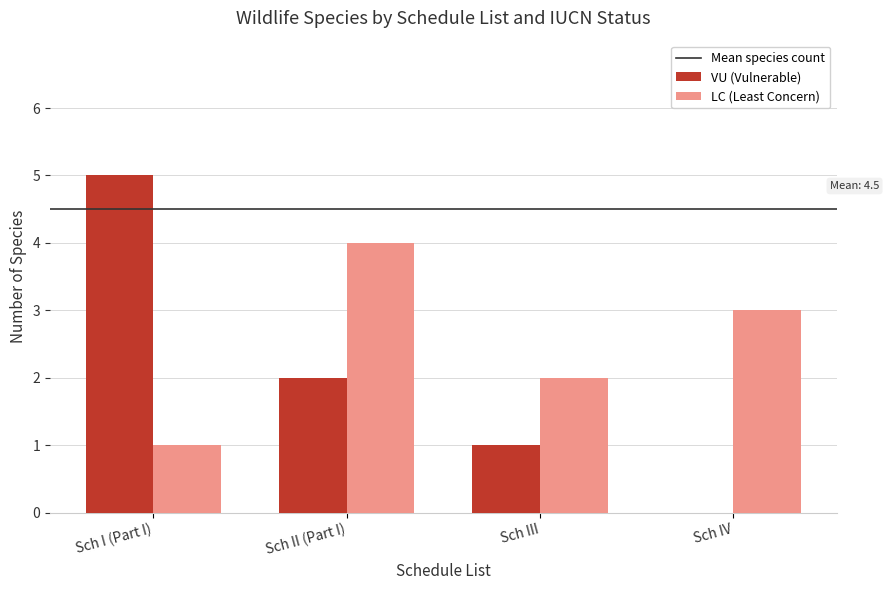

What value does the VU (Vulnerable) series have at Sch I (Part I)?

5